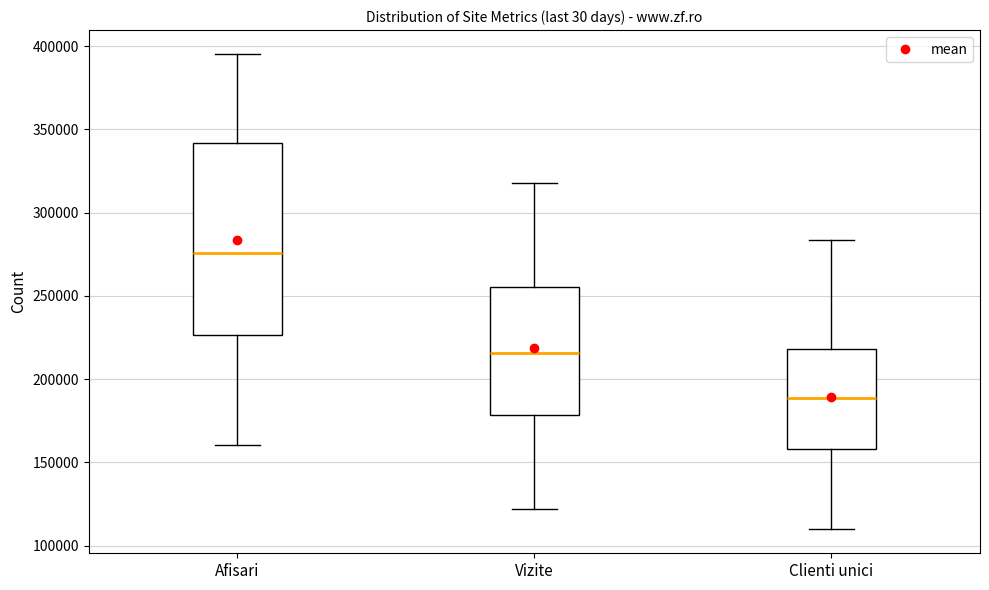

Comparing the boxes themselves (not the whiskers), which one is the tallest?

Afisari